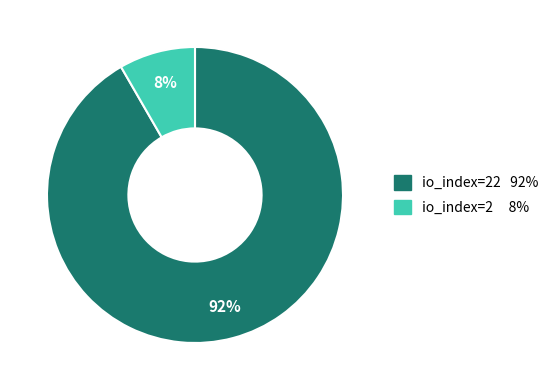

To the nearest percent, what is the average slice percentage?

50%